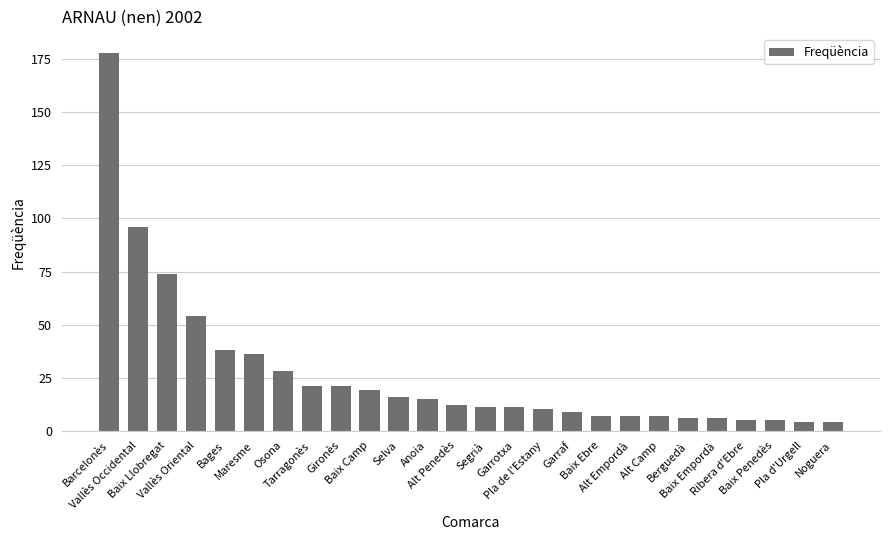

What is the sum of the values at Gironès and Segrià?

32